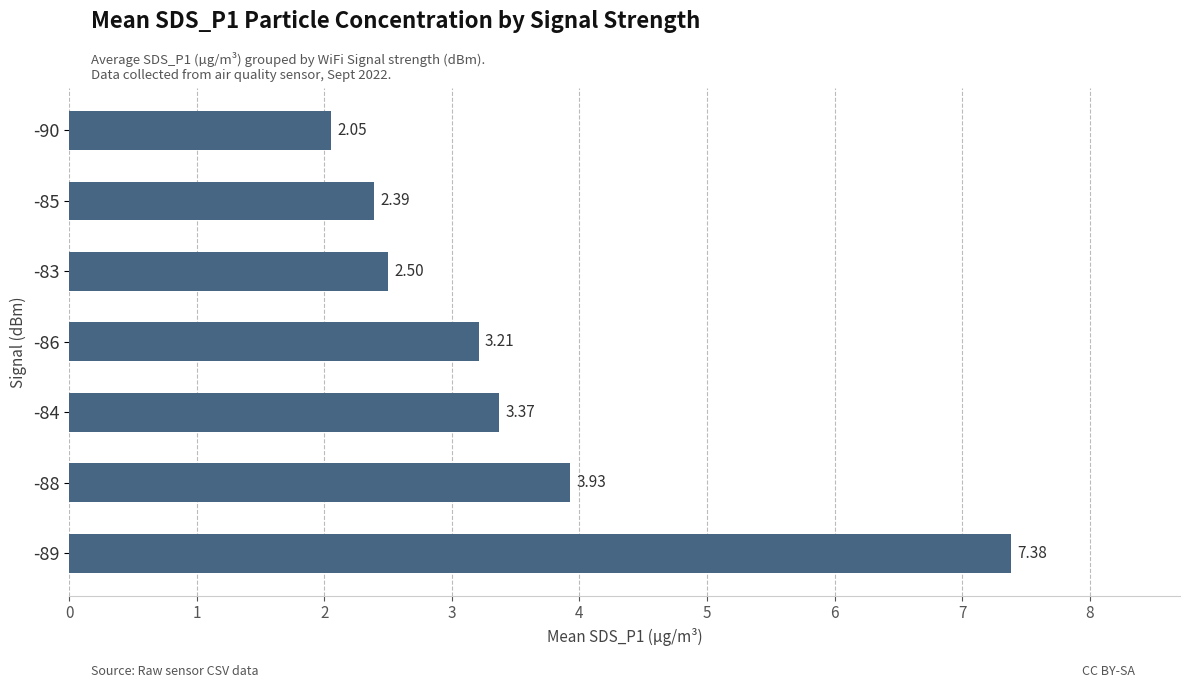

What is the change in value from -84 to -83?

-0.9